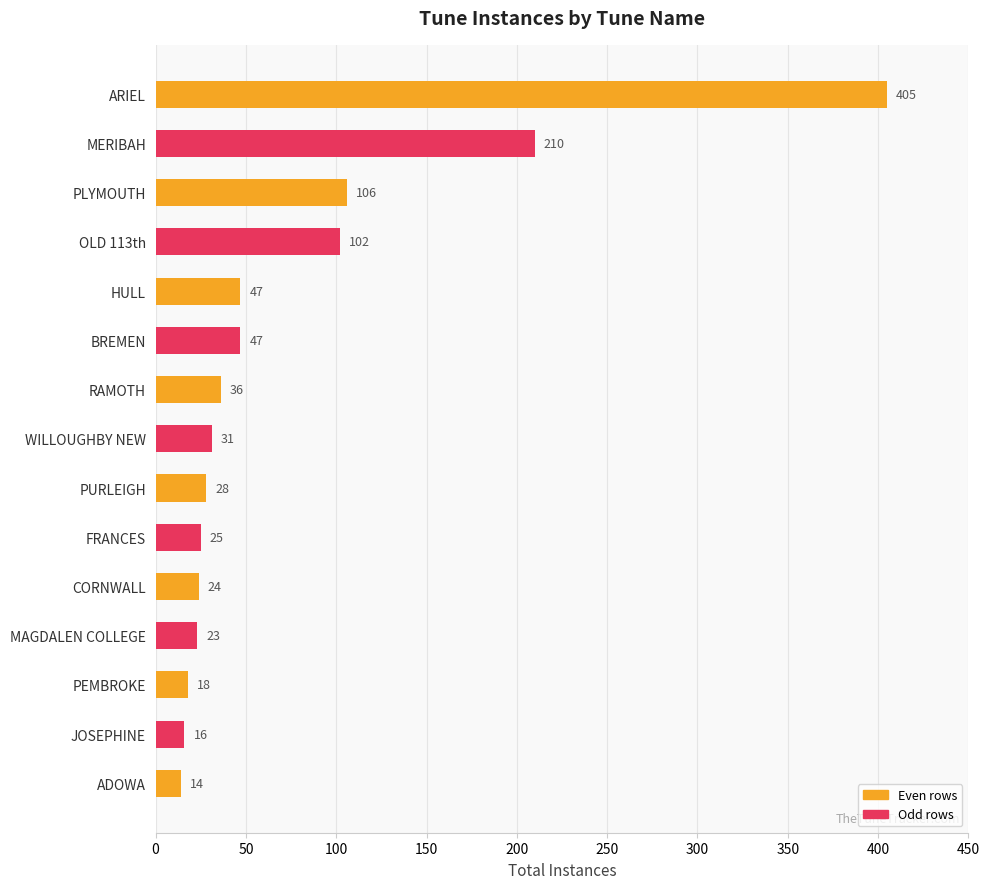

What is the maximum value shown in the chart?

405